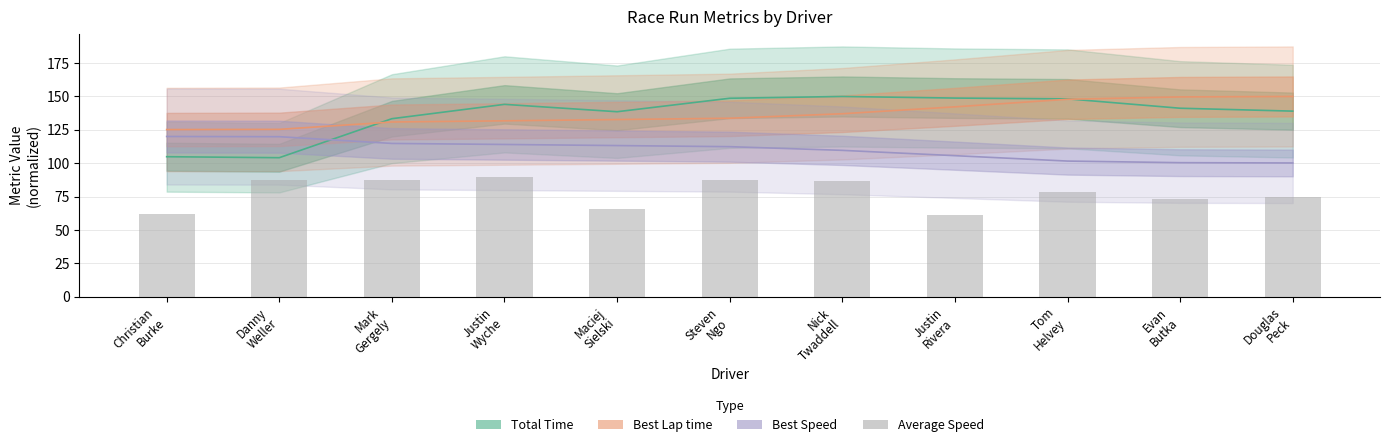

What is the value of the 6th bar from the left?

87.2